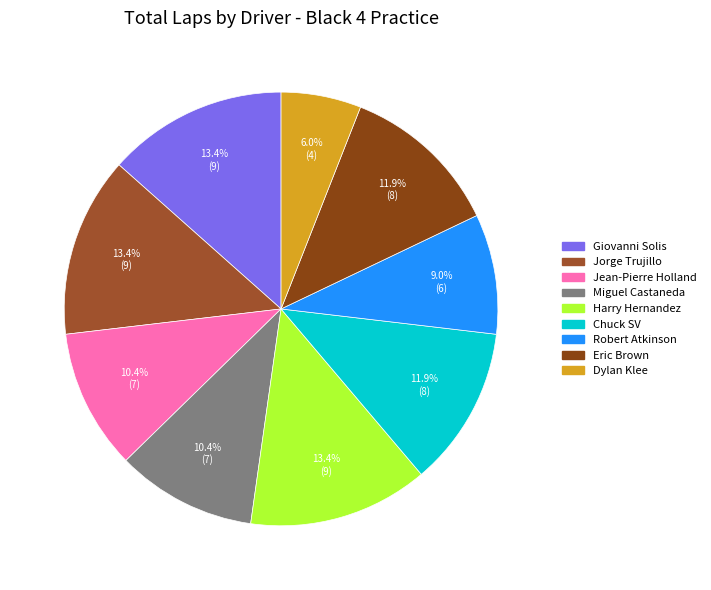

Does Dylan Klee represent more than half of the total?

No